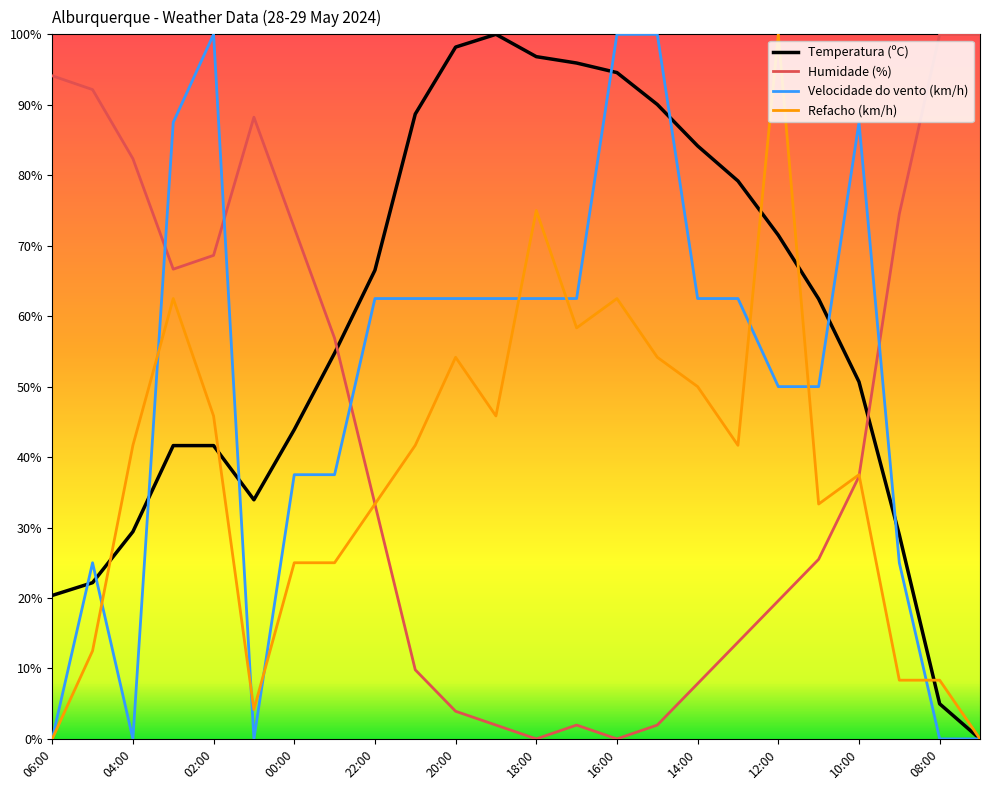

Which series has the largest total across all categories?

Temperatura (ºC)